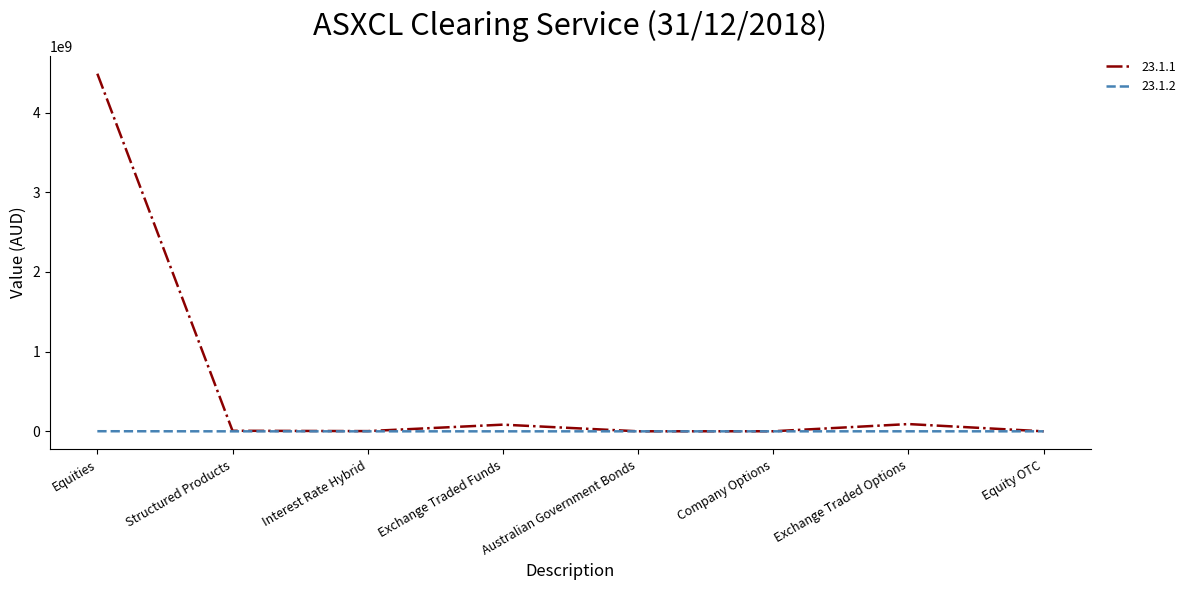

List the series in order of their overall mean, highest first.

23.1.1, 23.1.2